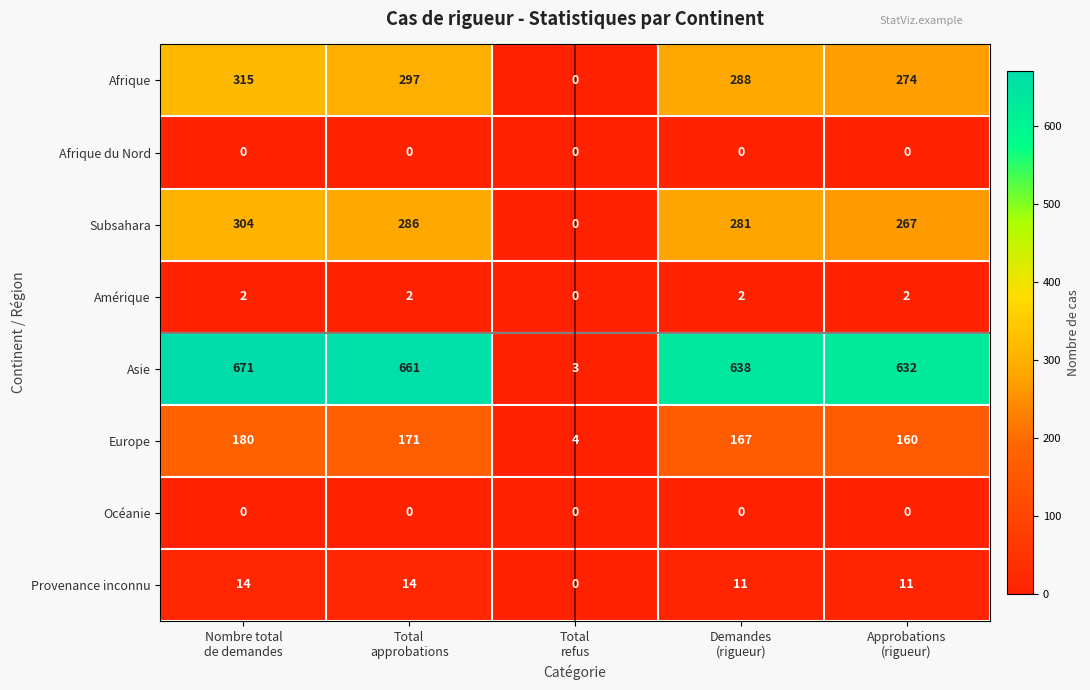

Which series has the largest range (max minus min)?

Asie